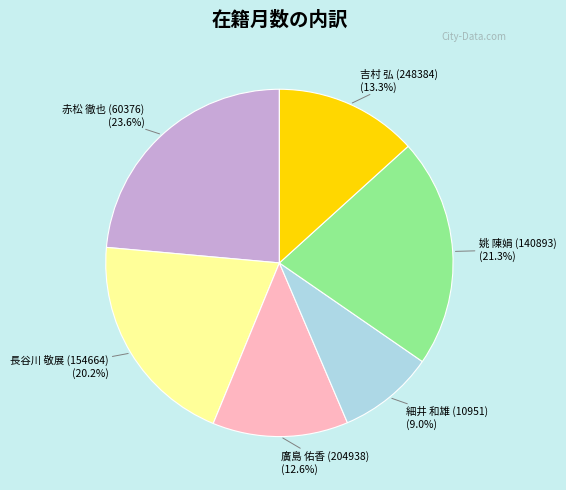

Count the number of slices in the pie.

6